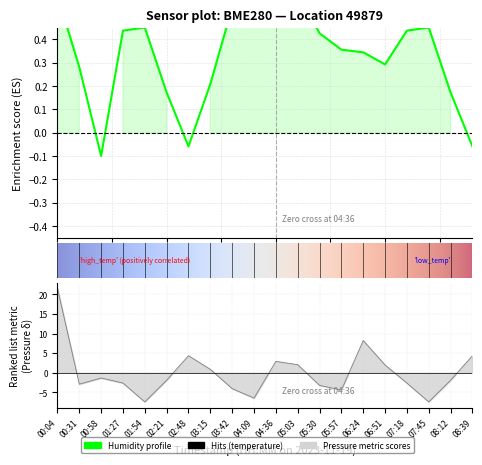

At how many categories does at least one series exceed 16?

1